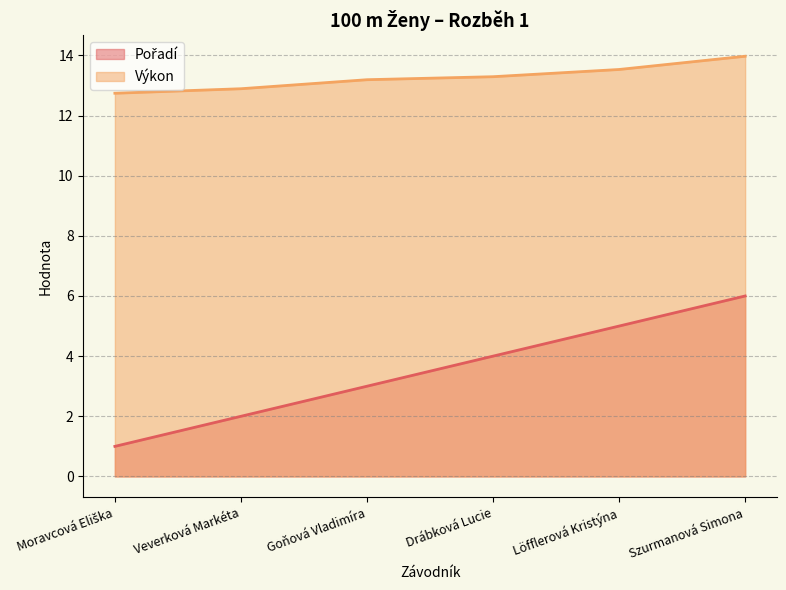

True or false: Pořadí has a value of 3.0 at Goňová Vladimíra.

True